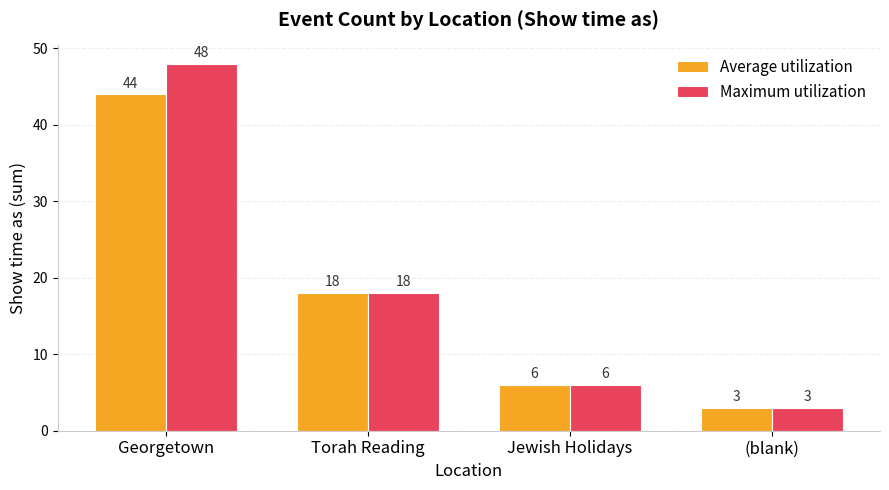

What is the difference between the highest and lowest values at Georgetown?

4